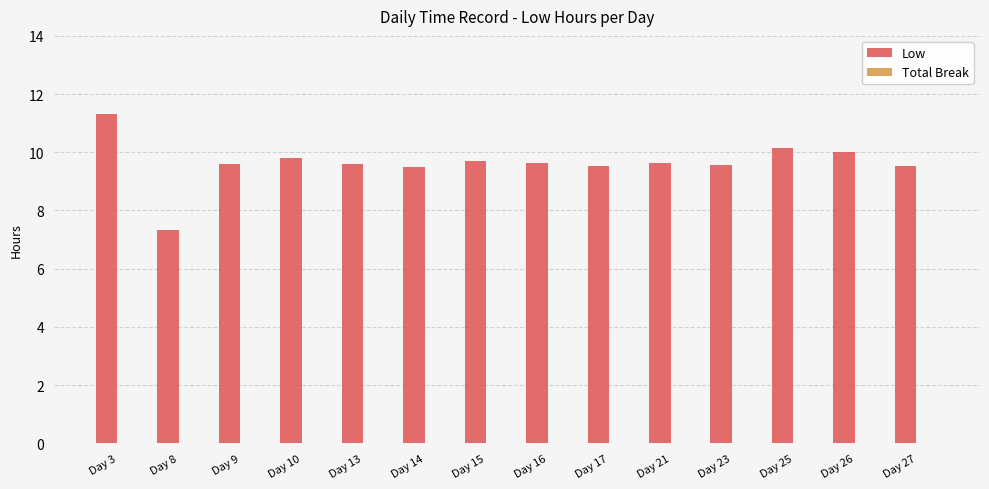

What is the difference between the second highest and second lowest values?

0.7